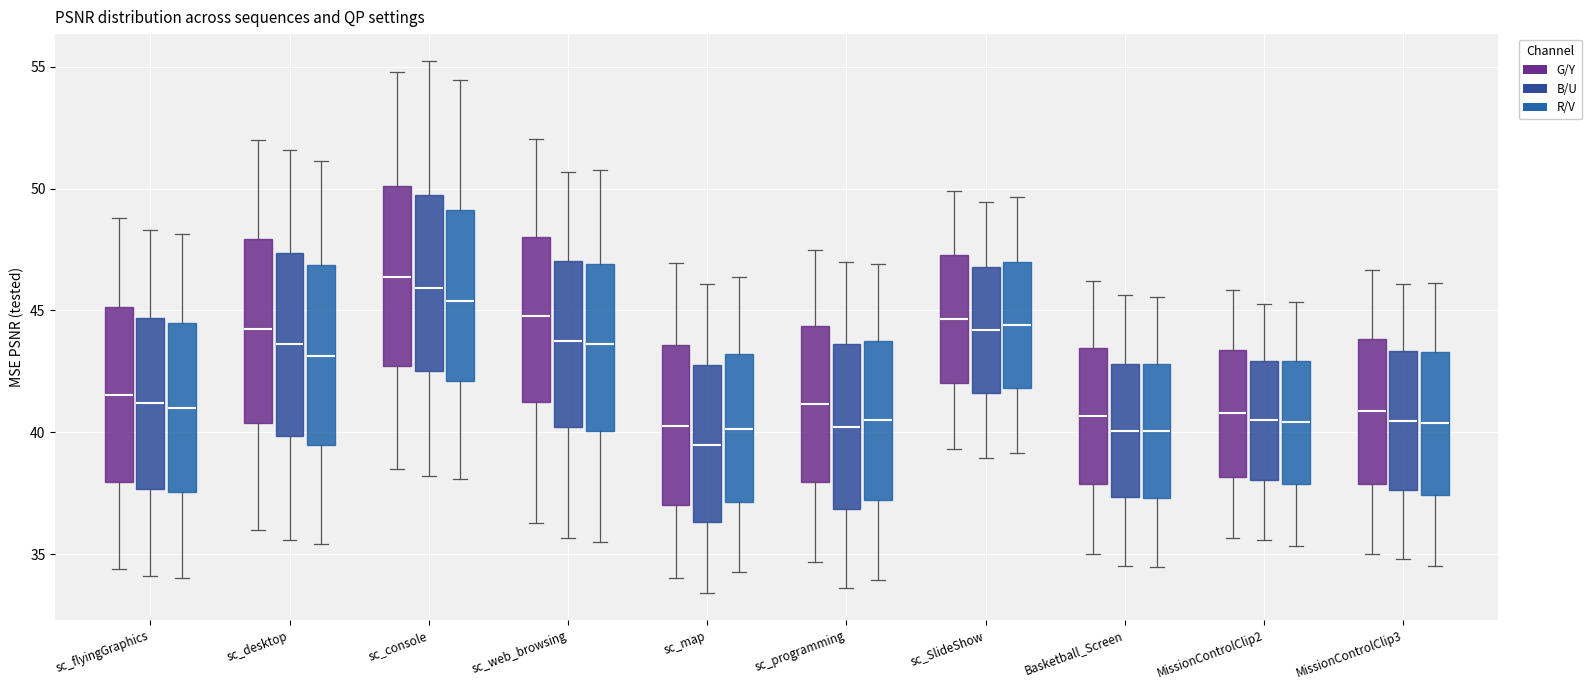

Reading left to right, read every box against the y-axis: the position of its median line, the range the box covers, and the ends of its whiskers. The values are not printed on the chart, so give them approximately, as read against the axis.

sc_flyingGraphics (G/Y): median 41.5, box 38.0 to 45.0, whiskers 34.5 to 49.0
sc_flyingGraphics (B/U): median 41.0, box 37.5 to 44.5, whiskers 34.0 to 48.5
sc_flyingGraphics (R/V): median 41.0, box 37.5 to 44.5, whiskers 34.0 to 48.0
sc_desktop (G/Y): median 44.0, box 40.5 to 48.0, whiskers 36.0 to 52.0
sc_desktop (B/U): median 43.5, box 40.0 to 47.5, whiskers 35.5 to 51.5
sc_desktop (R/V): median 43.0, box 39.5 to 47.0, whiskers 35.5 to 51.0
sc_console (G/Y): median 46.5, box 42.5 to 50.0, whiskers 38.5 to 55.0
sc_console (B/U): median 46.0, box 42.5 to 49.5, whiskers 38.0 to 55.0
sc_console (R/V): median 45.5, box 42.0 to 49.0, whiskers 38.0 to 54.5
sc_web_browsing (G/Y): median 45.0, box 41.5 to 48.0, whiskers 36.5 to 52.0
sc_web_browsing (B/U): median 44.0, box 40.0 to 47.0, whiskers 35.5 to 50.5
sc_web_browsing (R/V): median 43.5, box 40.0 to 47.0, whiskers 35.5 to 51.0
sc_map (G/Y): median 40.5, box 37.0 to 43.5, whiskers 34.0 to 47.0
sc_map (B/U): median 39.5, box 36.5 to 43.0, whiskers 33.5 to 46.0
sc_map (R/V): median 40.0, box 37.0 to 43.0, whiskers 34.5 to 46.5
sc_programming (G/Y): median 41.0, box 38.0 to 44.5, whiskers 34.5 to 47.5
sc_programming (B/U): median 40.0, box 37.0 to 43.5, whiskers 33.5 to 47.0
sc_programming (R/V): median 40.5, box 37.0 to 43.5, whiskers 34.0 to 47.0
sc_SlideShow (G/Y): median 44.5, box 42.0 to 47.5, whiskers 39.5 to 50.0
sc_SlideShow (B/U): median 44.0, box 41.5 to 47.0, whiskers 39.0 to 49.5
sc_SlideShow (R/V): median 44.5, box 42.0 to 47.0, whiskers 39.0 to 49.5
Basketball_Screen (G/Y): median 40.5, box 38.0 to 43.5, whiskers 35.0 to 46.0
Basketball_Screen (B/U): median 40.0, box 37.5 to 43.0, whiskers 34.5 to 45.5
Basketball_Screen (R/V): median 40.0, box 37.5 to 43.0, whiskers 34.5 to 45.5
MissionControlClip2 (G/Y): median 41.0, box 38.0 to 43.5, whiskers 35.5 to 46.0
MissionControlClip2 (B/U): median 40.5, box 38.0 to 43.0, whiskers 35.5 to 45.5
MissionControlClip2 (R/V): median 40.5, box 38.0 to 43.0, whiskers 35.5 to 45.5
MissionControlClip3 (G/Y): median 41.0, box 38.0 to 44.0, whiskers 35.0 to 46.5
MissionControlClip3 (B/U): median 40.5, box 37.5 to 43.5, whiskers 35.0 to 46.0
MissionControlClip3 (R/V): median 40.5, box 37.5 to 43.5, whiskers 34.5 to 46.0